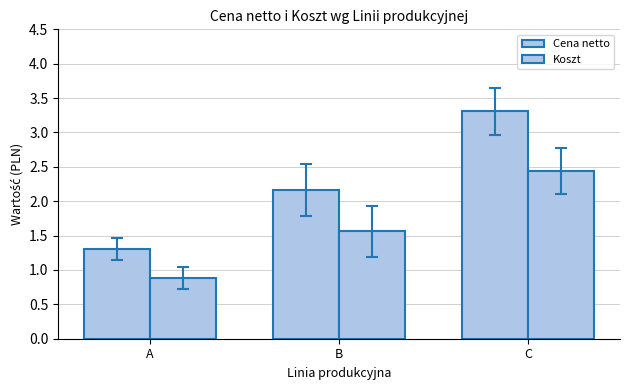

What is the approximate value of Cena netto at A?

1.3